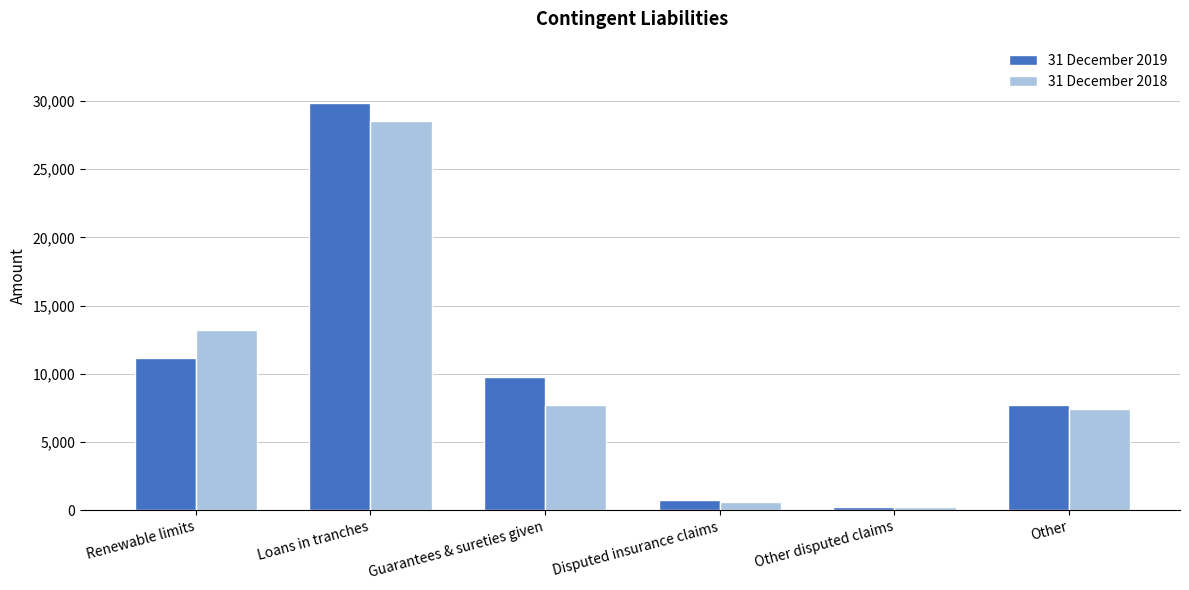

What are all the series names shown in the legend?

31 December 2019, 31 December 2018